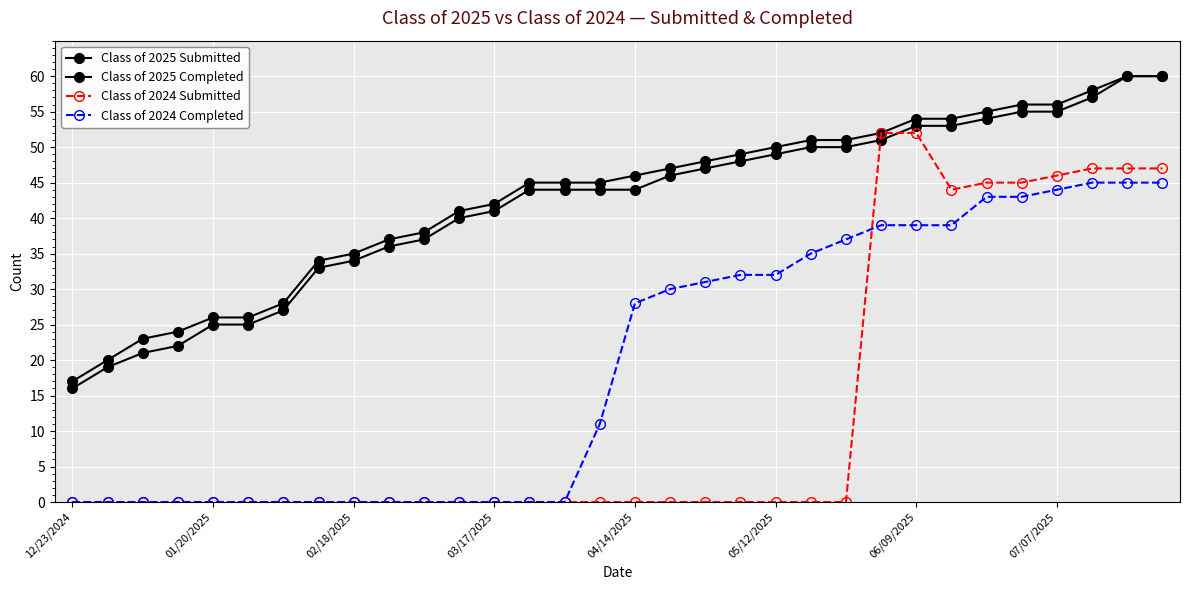

How many lines are shown in the chart?

4